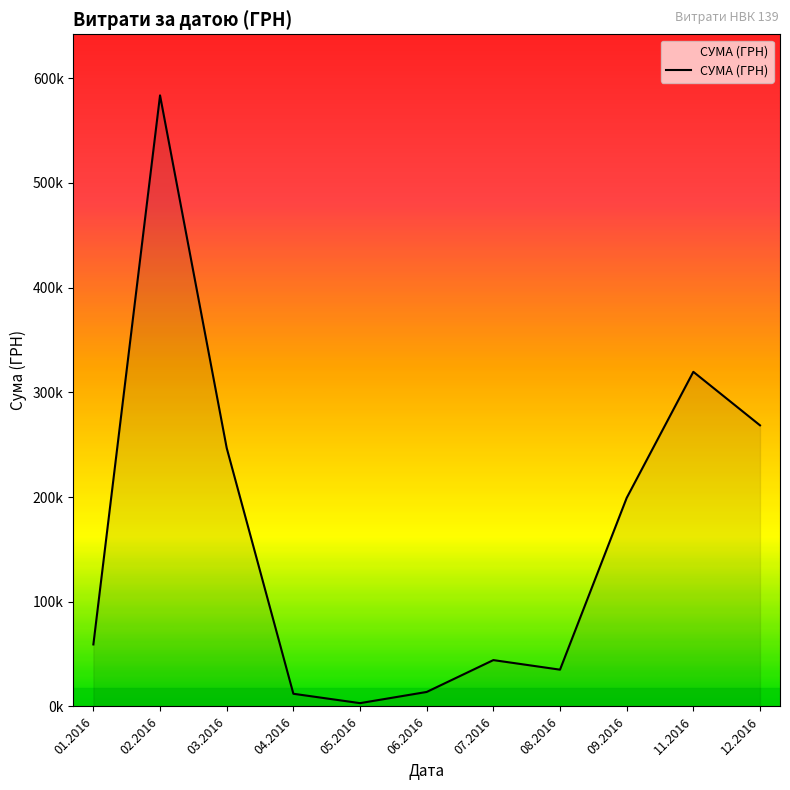

Reading left to right, transcribe all the data shown in this chart.

01.2016=59222.9	02.2016=583556.1	03.2016=246841.0	04.2016=12116.1	05.2016=3157.1	06.2016=13841.3	07.2016=44258.5	08.2016=35130.0	09.2016=199145.2	11.2016=319574.0	12.2016=268468.5